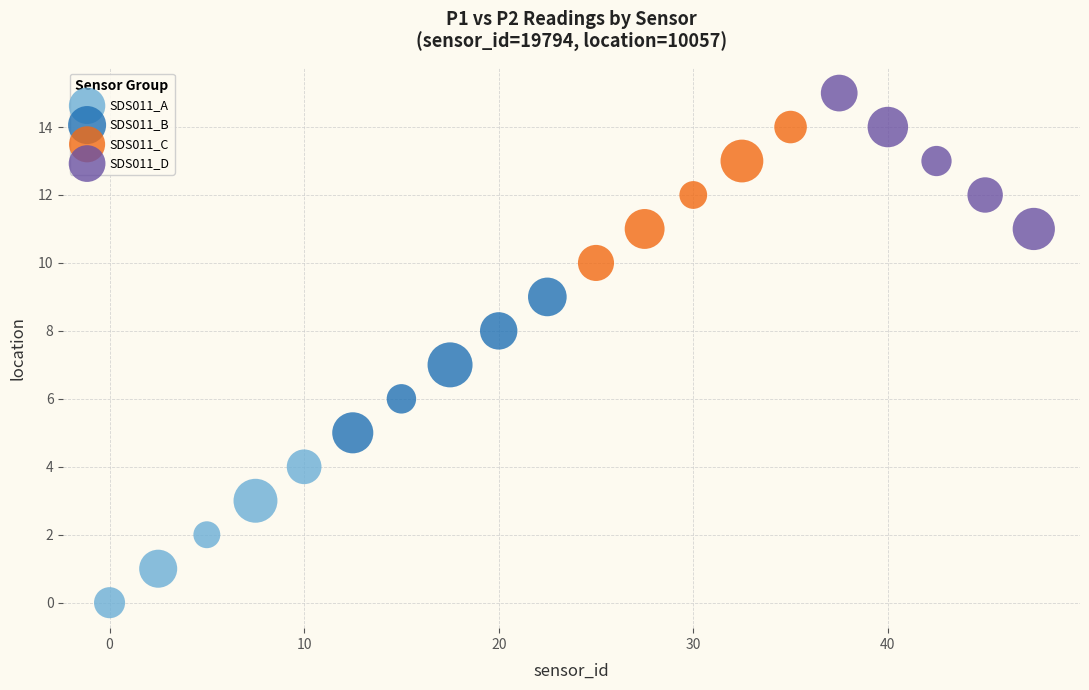

Which series reaches the minimum Y coordinate?

SDS011_A